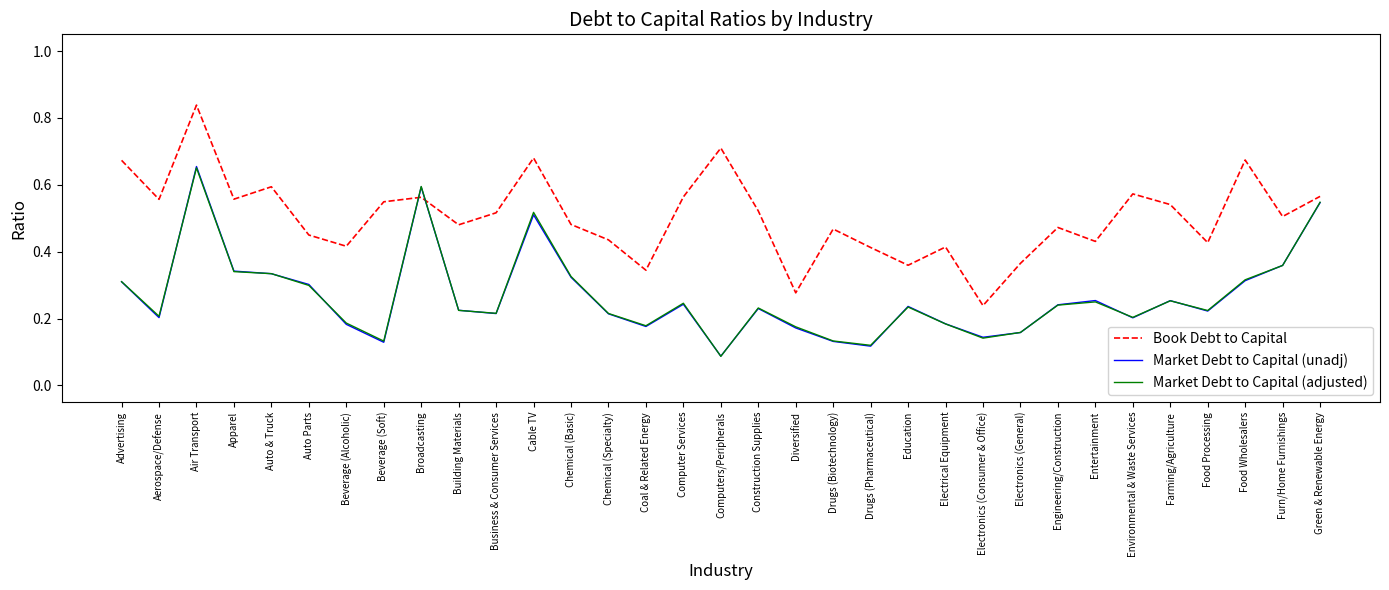

True or false: Book Debt to Capital has a value of 0.8 at Drugs (Biotechnology).

False